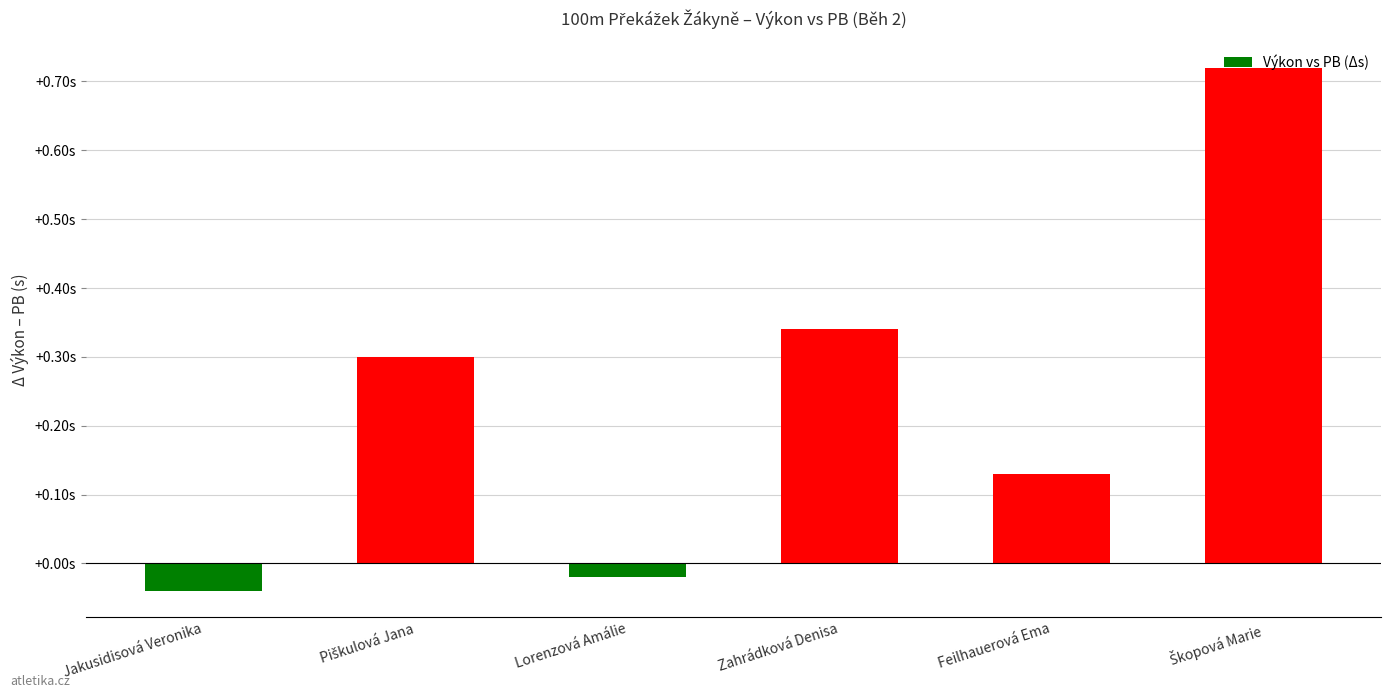

True or false: the data shows 0.3 at Piškulová Jana.

True